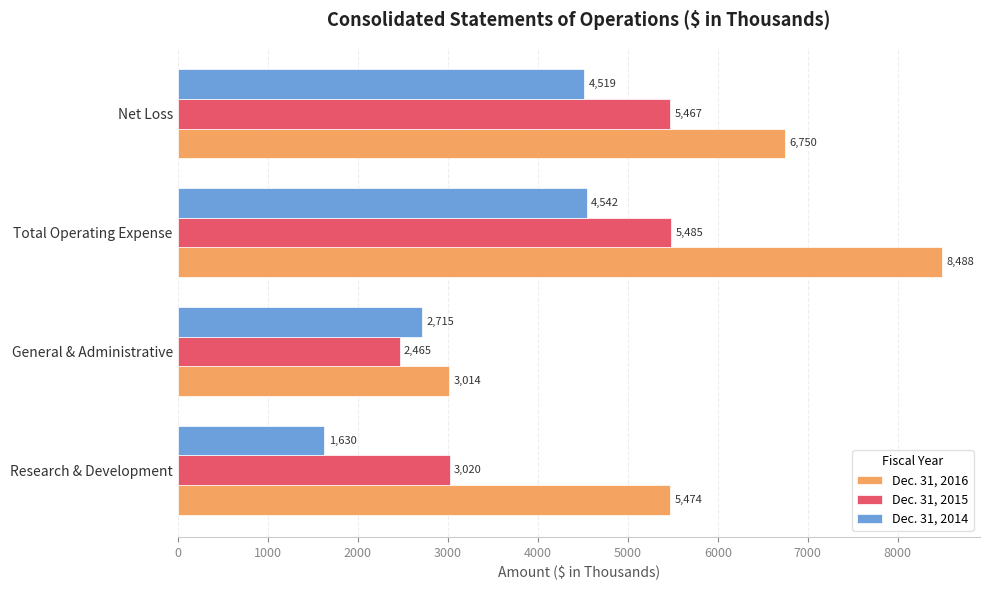

The Dec. 31, 2015 series shows 3020 at Research & Development. True or false?

True